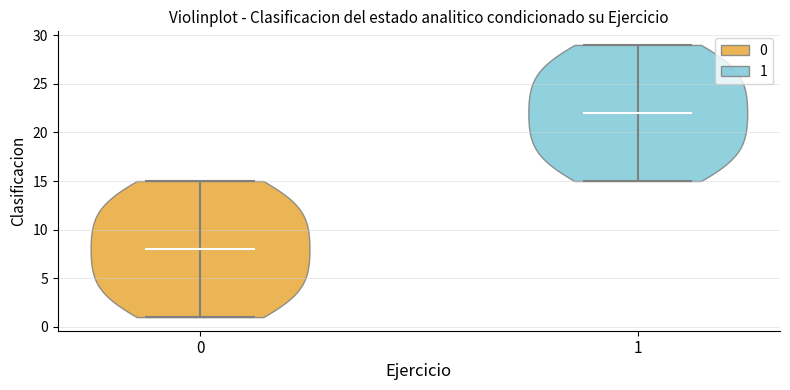

Reading left to right, read every violin against the y-axis: where its median line is, and the lowest and highest points it reaches. The values are not printed on the chart, so give them approximately, as read against the axis.

0: median line 8, lowest point 1, highest point 15
1: median line 22, lowest point 15, highest point 29